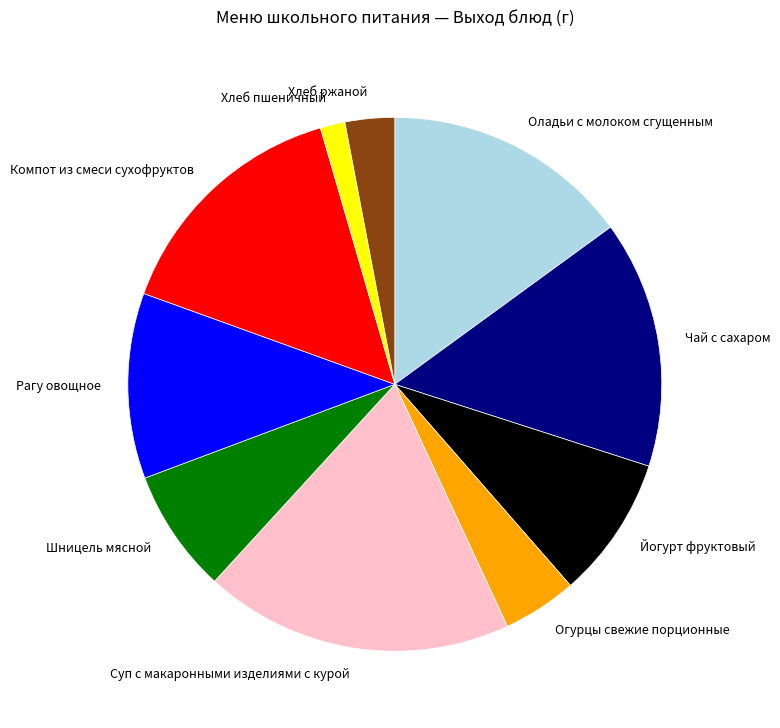

Does Суп с макаронными изделиями с курой account for over 50% of the chart?

No